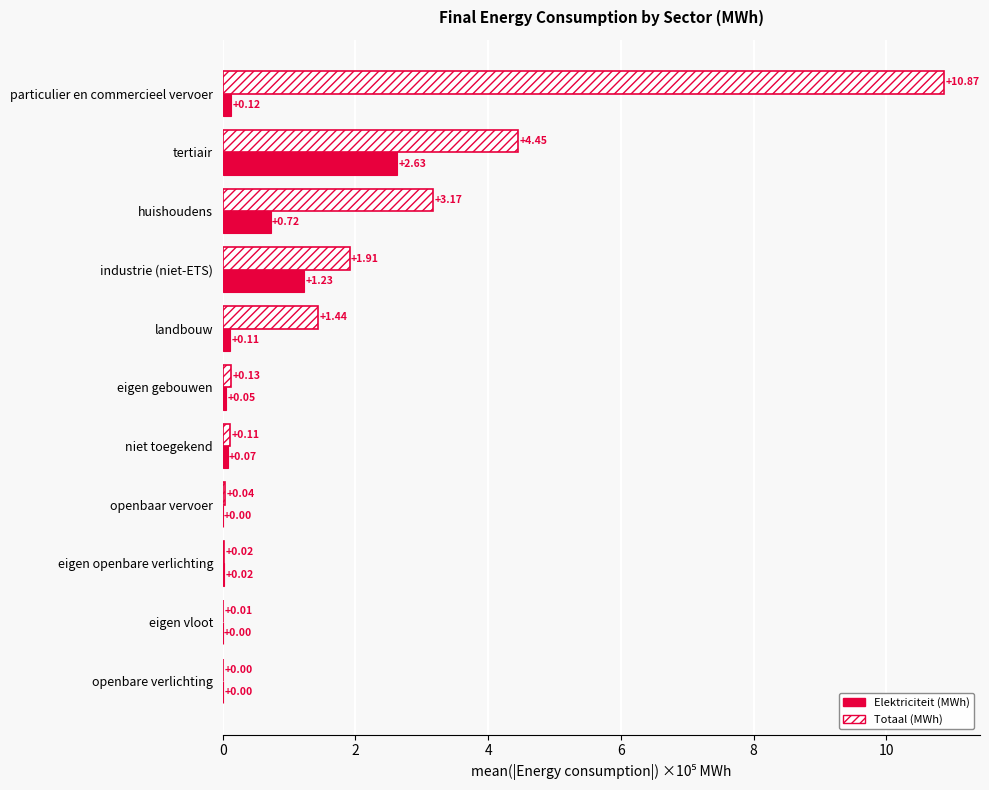

Which category has the highest value in the Totaal (MWh) series?

particulier en commercieel vervoer